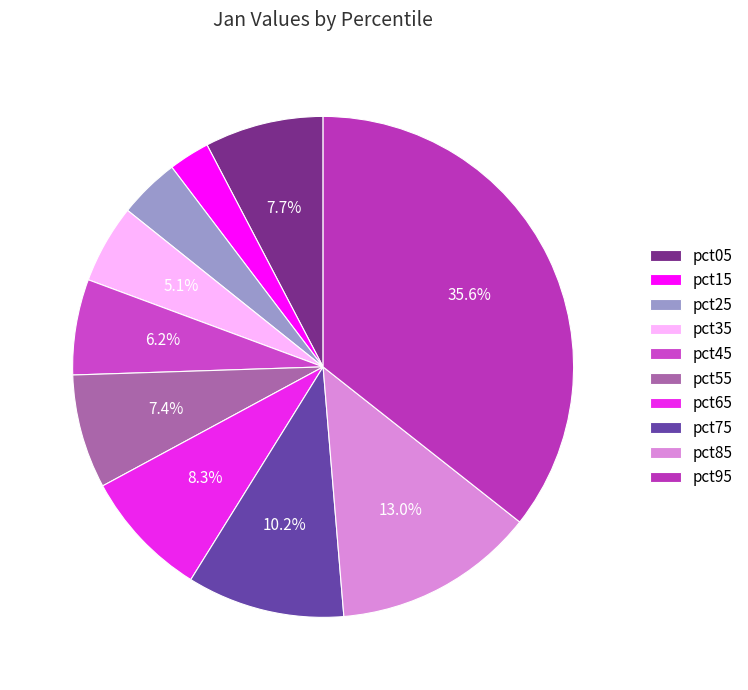

The pct15 slice represents 3% of the pie. True or false?

True